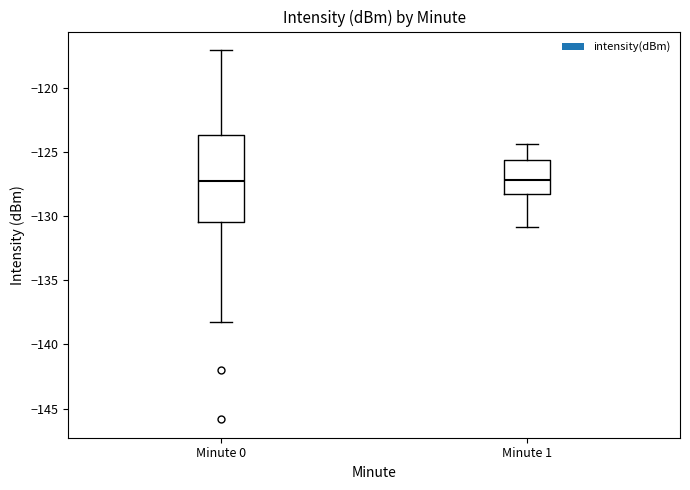

Reading left to right, transcribe this box plot: for each box, give where its median line is, the range the box spans, and where its two whiskers end, as read against the y-axis. The values are not printed on the chart, so give them approximately, as read against the axis.

Minute 0: median -127.0, box -130.5 to -123.5, whiskers -138.0 to -117.0
Minute 1: median -127.0, box -128.0 to -125.5, whiskers -131.0 to -124.5